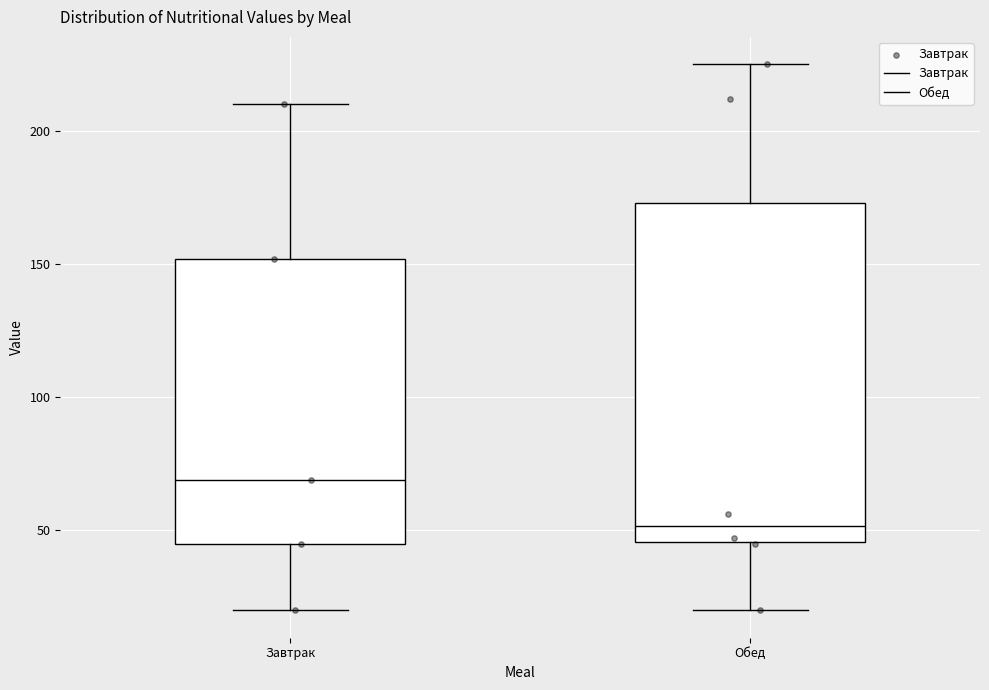

Which box is the tallest, from its lower edge to its upper edge?

Обед